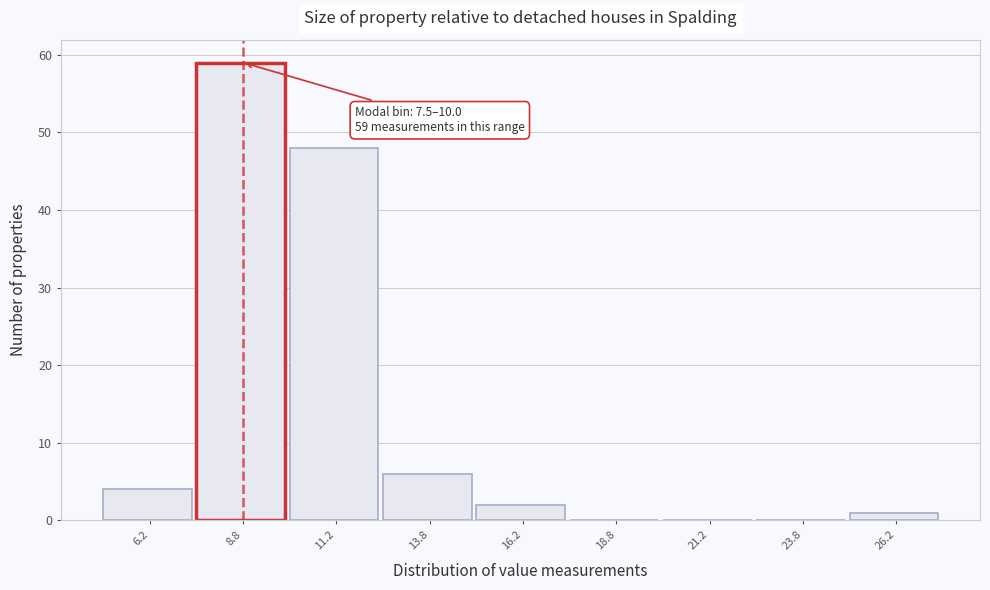

Over which range of the x-axis is the bar tallest?

7.5 to 10.0